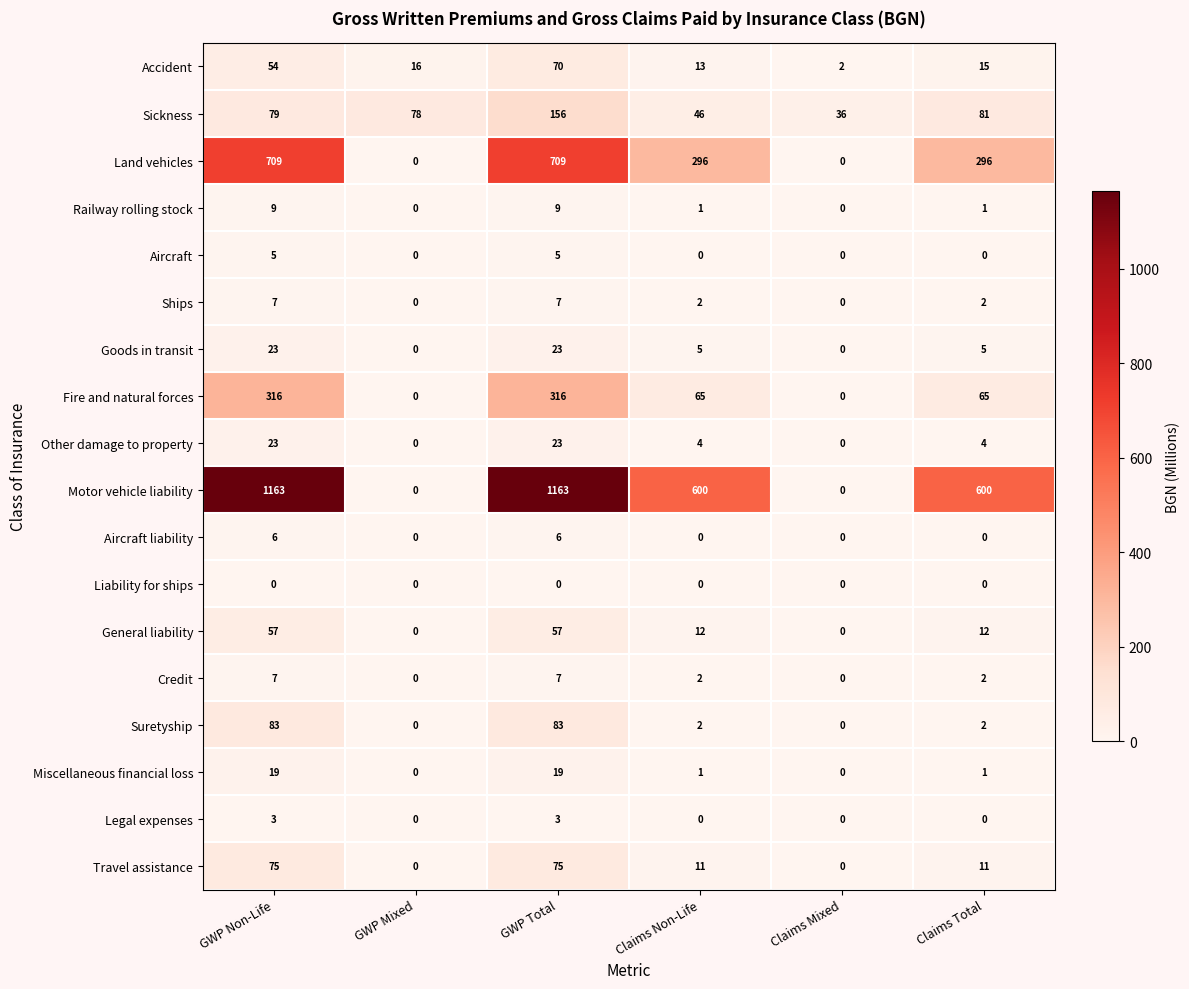

How many General liability values are between 0 and 57?

6